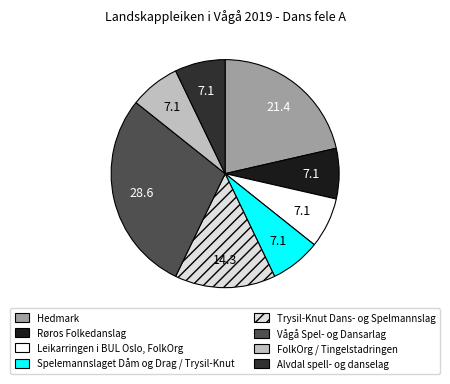

Is there any slice that represents more than half of the pie?

No